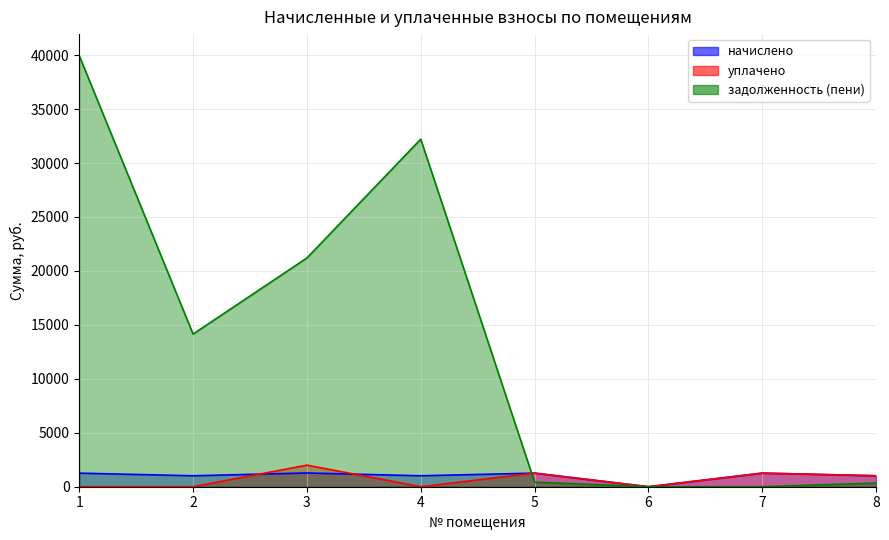

The уплачено series shows 1016.4 at 8. True or false?

True